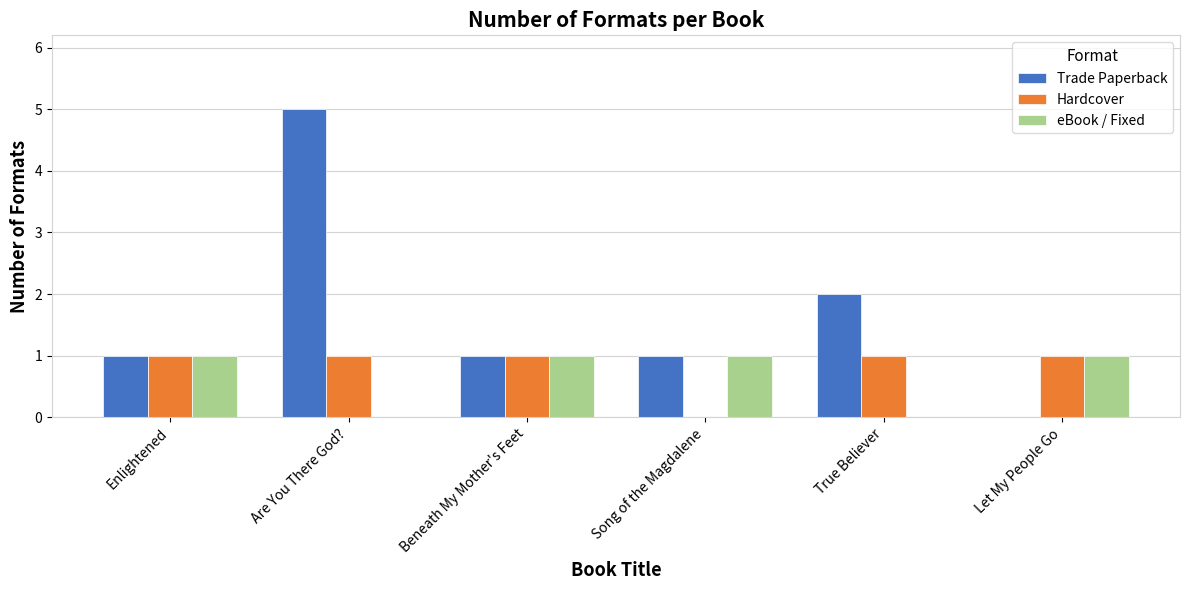

At which category does the chart reach its peak across all series?

Are You There God?